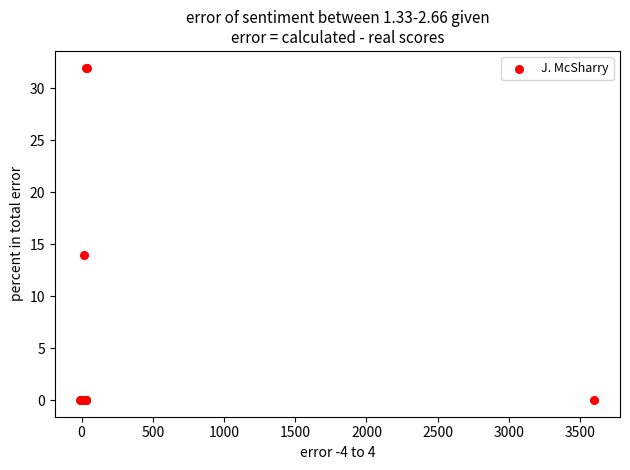

What Y value in the scatter plot is closest to 16?

14